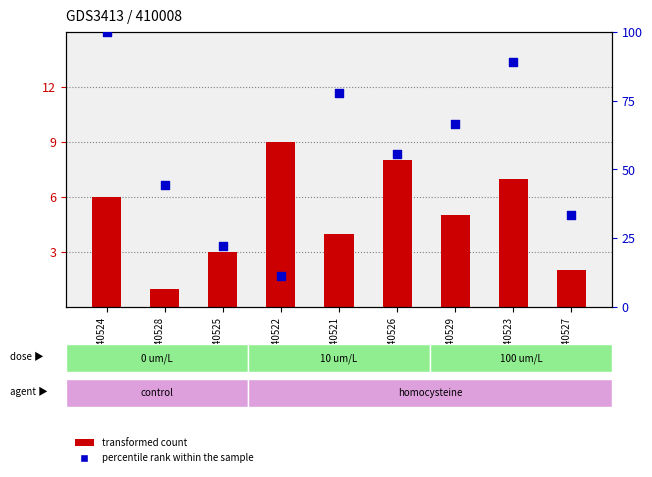

Is the value of percentile rank within the sample at GSM240521 greater than the value of transformed count at GSM240525?

Yes